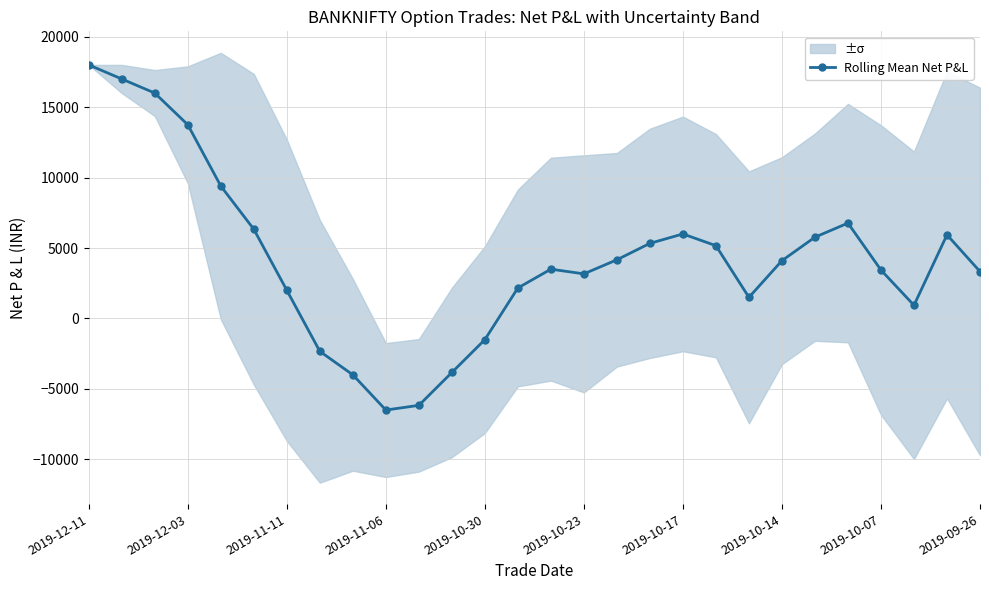

True or false: Rolling Mean Net P&L has more than 0 points higher than both neighbors.

True